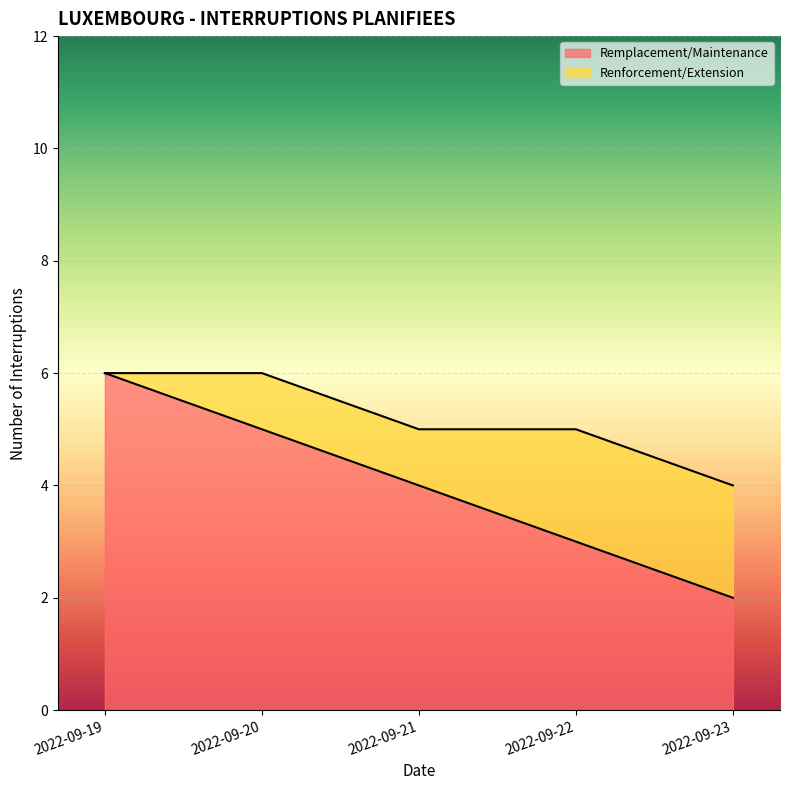

What is the value of the Renforcement/Extension (line) point at the 2nd from the left?

6